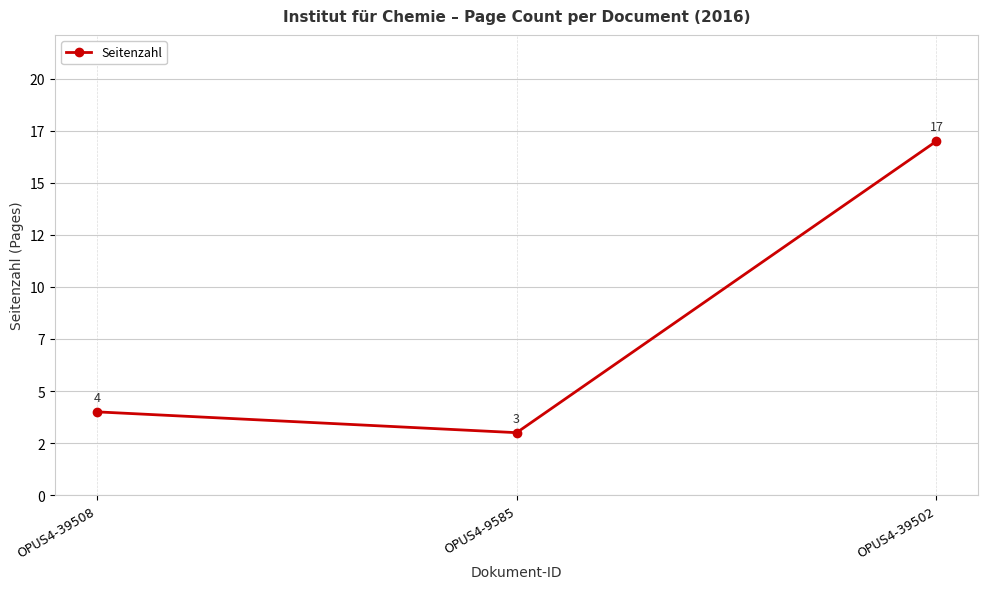

Where is the data nearest to the value 10?

OPUS4-39508